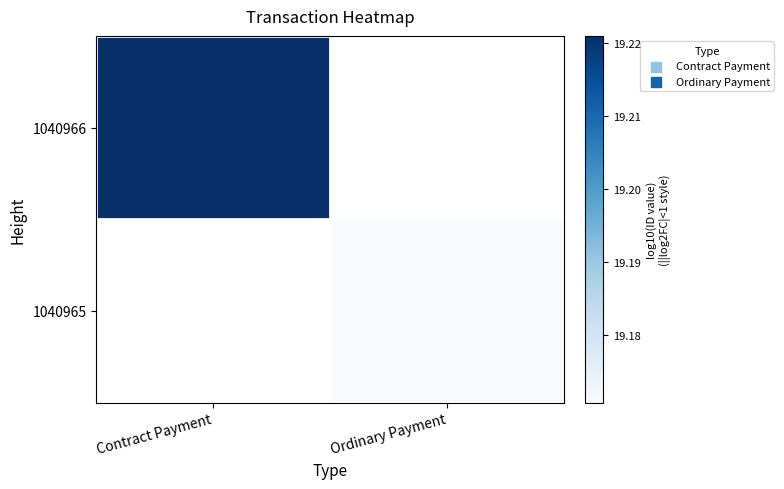

Between Ordinary Payment and Contract Payment, which is larger?

Contract Payment